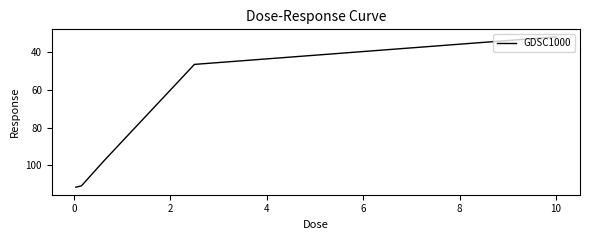

What is the smallest value displayed?

31.8